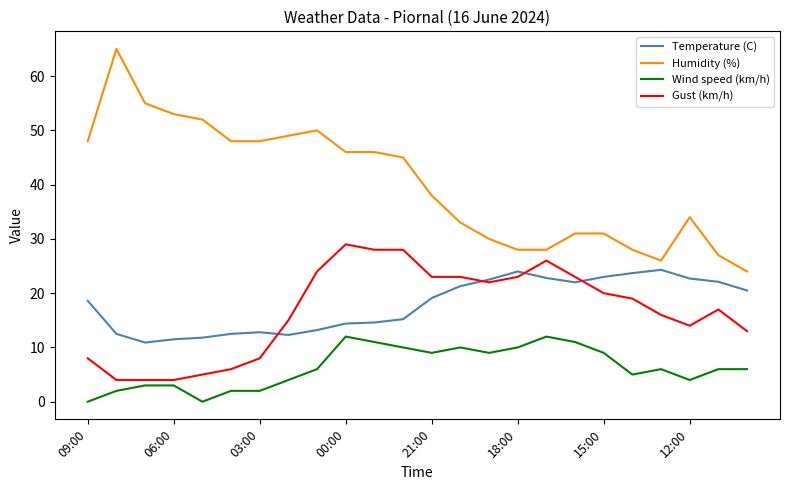

Which series has the widest spread of values?

Humidity (%)